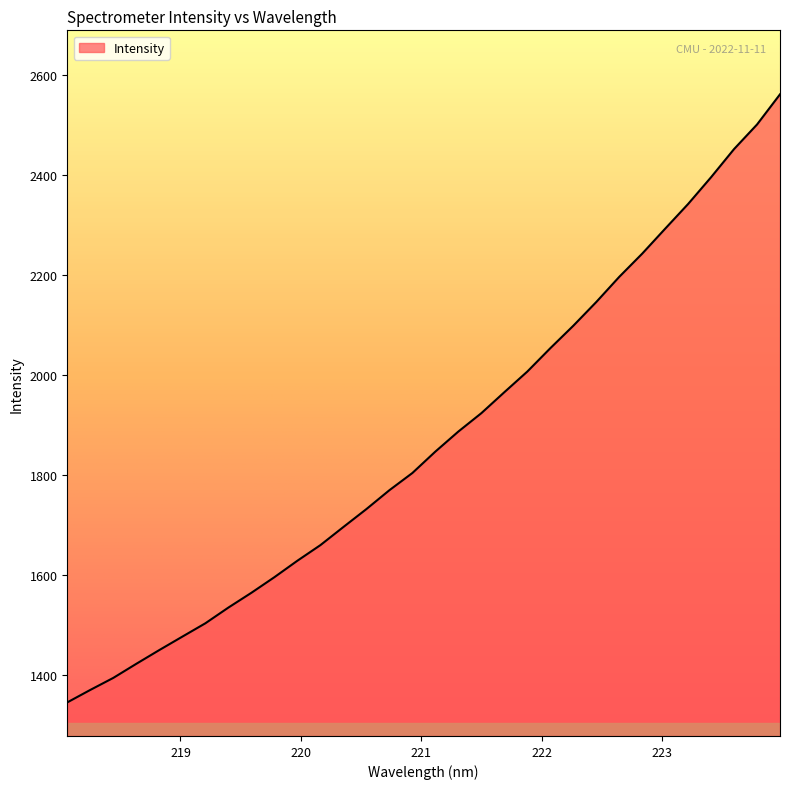

What is the difference between the maximum and minimum values?

1217.0